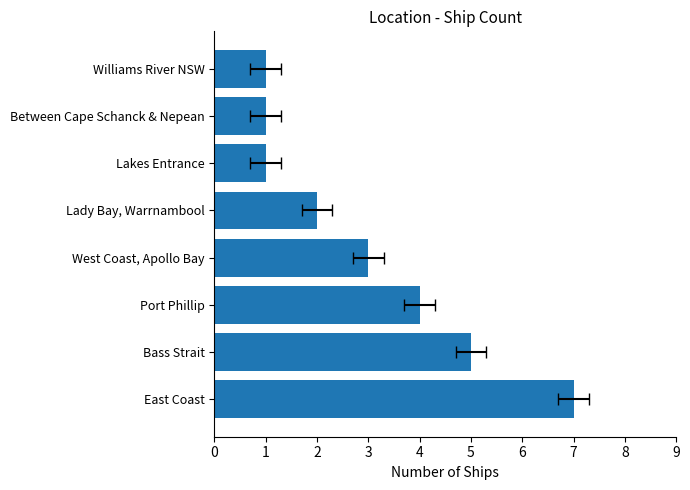

What is the greatest value displayed?

7